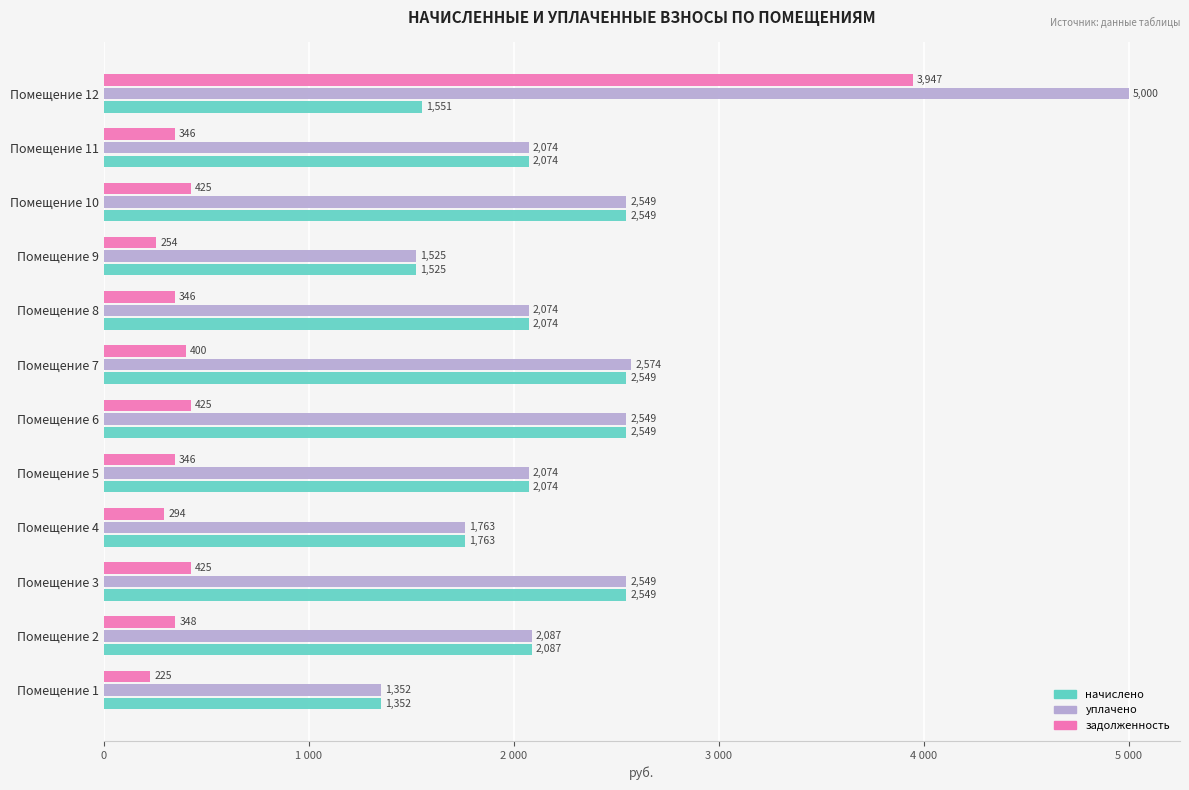

Which series has the largest total across all categories?

уплачено